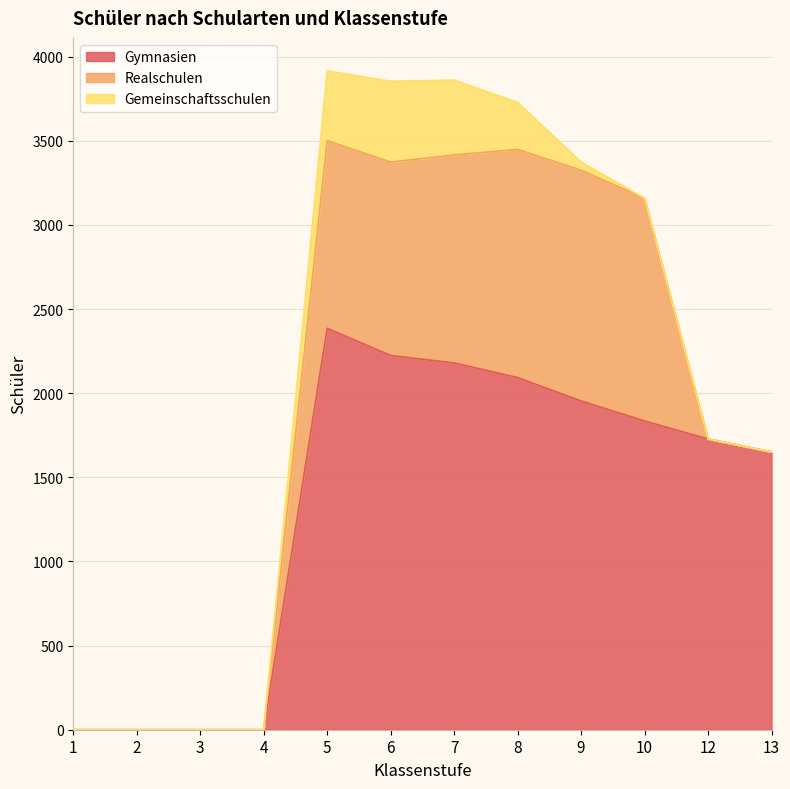

Is it true that Gemeinschaftsschulen equals 415 at 5?

True